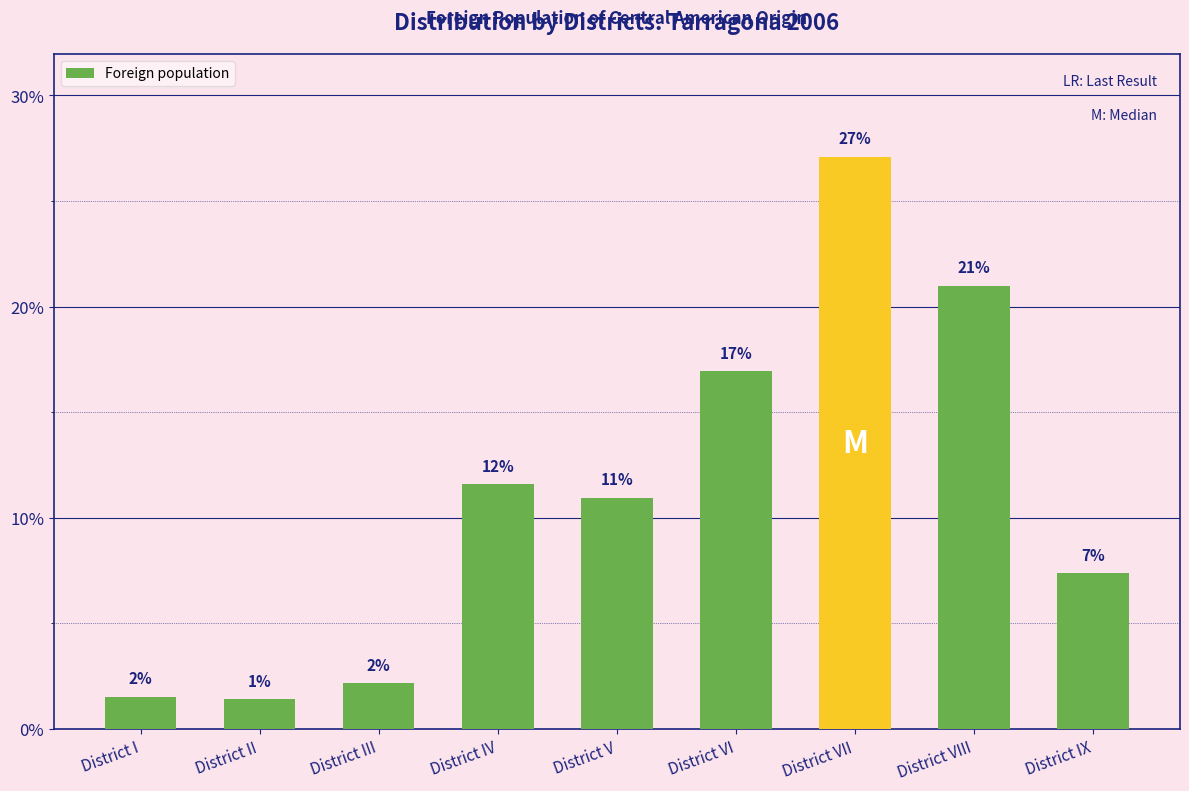

Rank the categories by value from lowest to highest.

District II, District I, District III, District IX, District V, District IV, District VI, District VIII, District VII